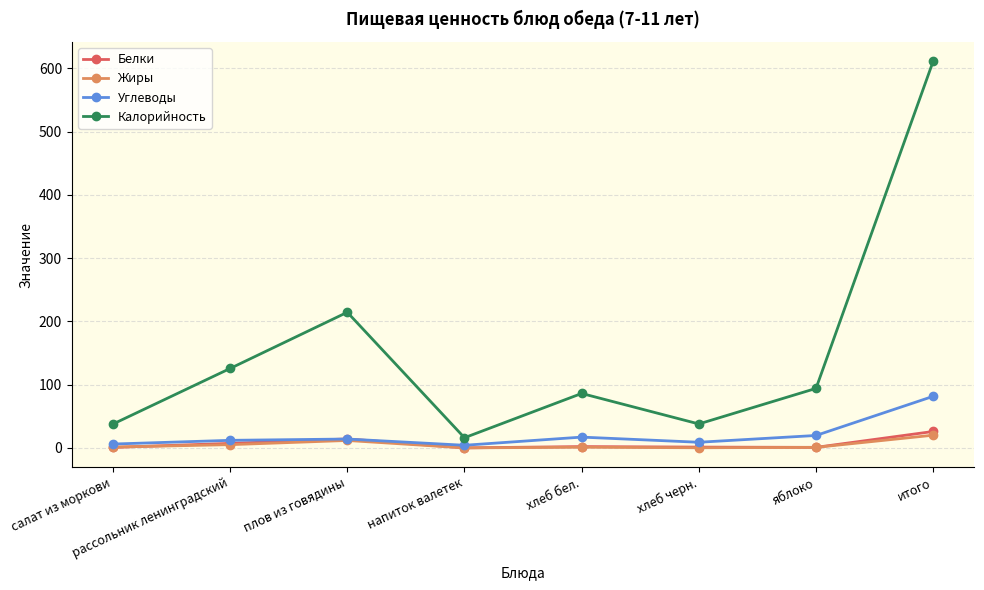

What is the label of the 2nd point from the right?

яблоко